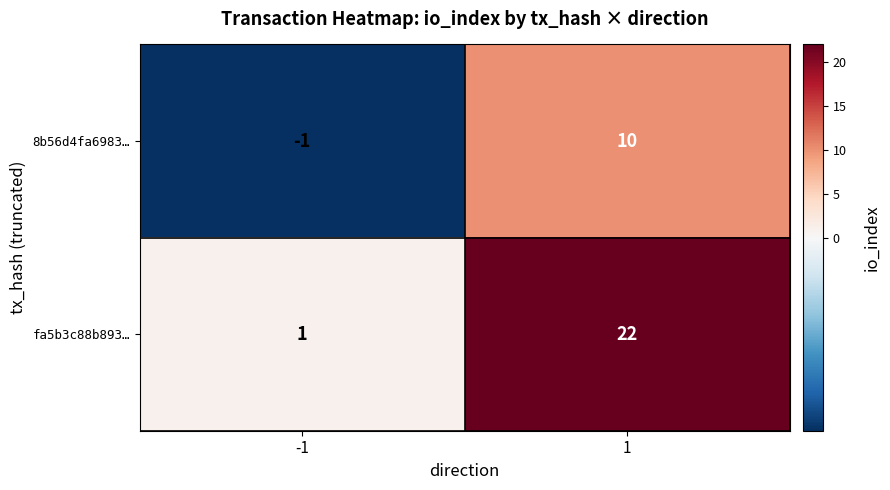

How many data points does each series have?

2